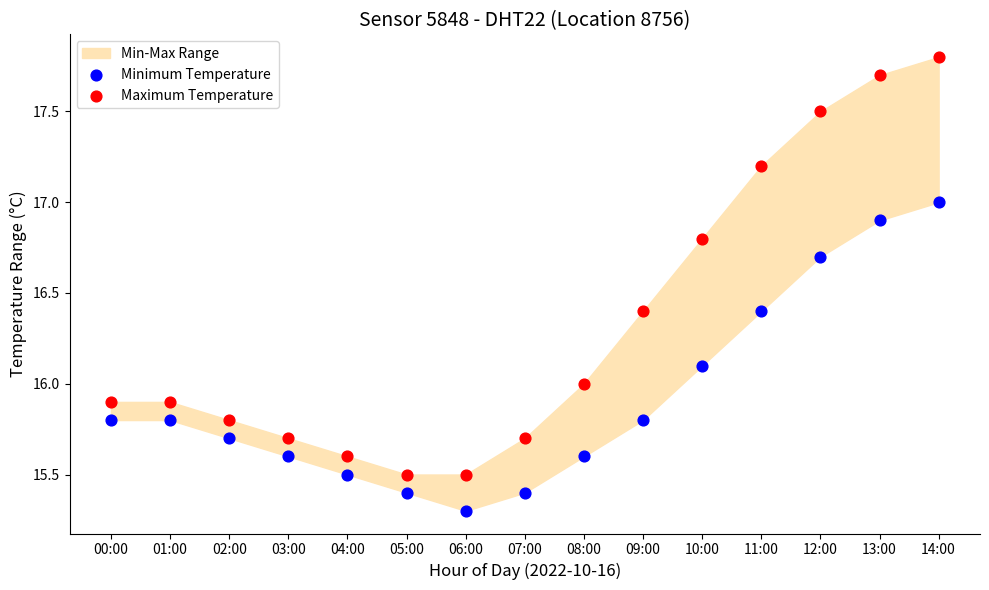

Which series has the widest spread of Y values?

Maximum Temperature